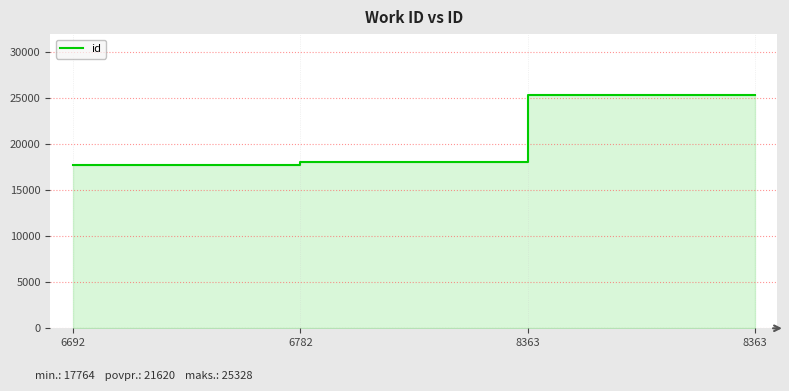

Reading left to right, list all the values displayed in this chart.

6692=17764	6782=18064	8363=25326	8363=25328